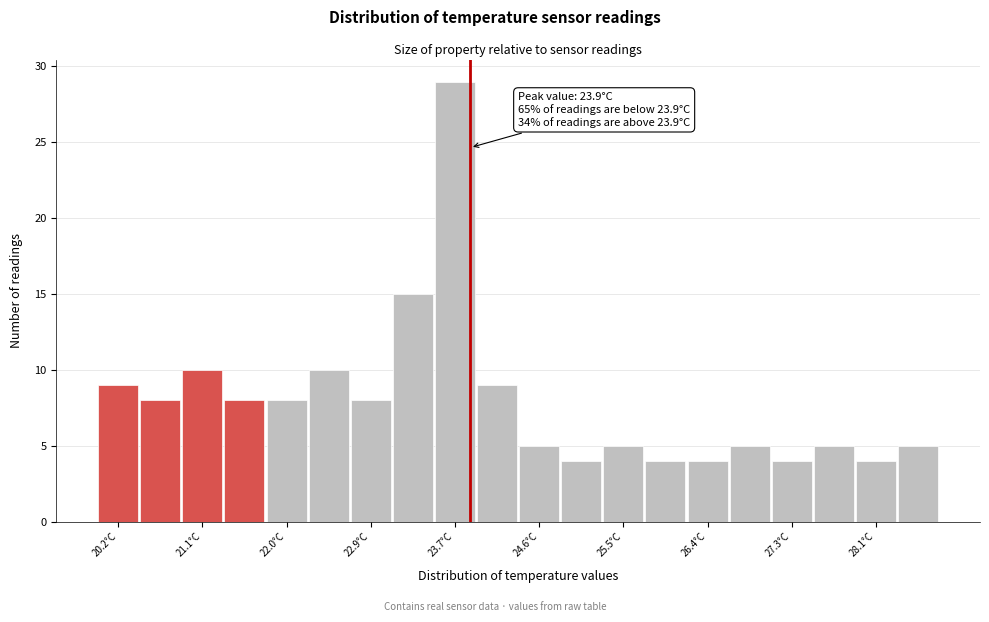

Over which range of the x-axis is the bar tallest?

23.52 to 23.96